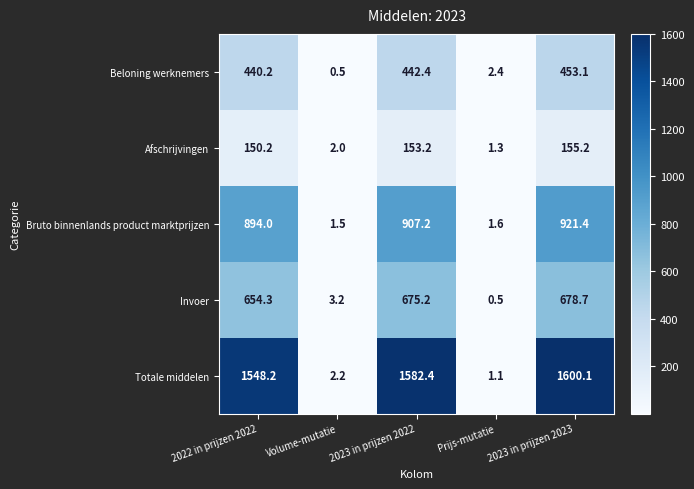

At how many categories does at least one series exceed 426?

3